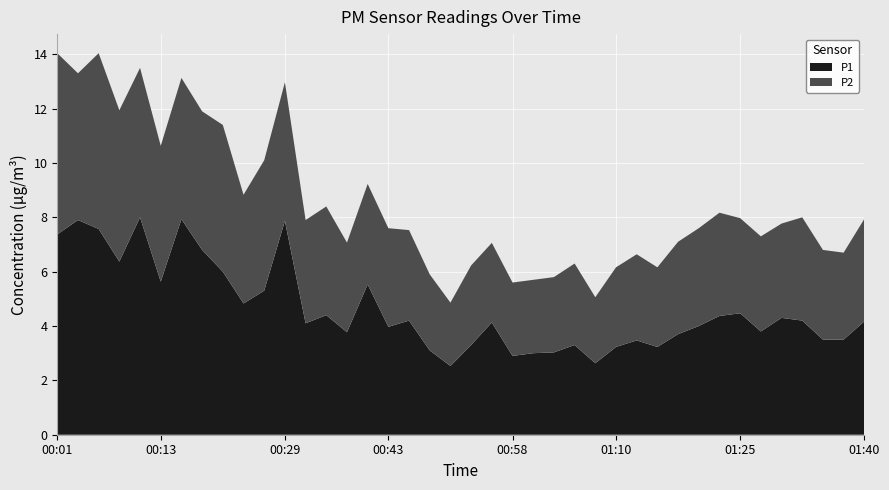

Reading left to right, extract all data points from this chart.

P1: 00:01=7.4	00:03=7.9	00:06=7.6	00:08=6.4	00:11=8.0	00:13=5.6	00:16=7.9	00:18=6.8	00:21=6.0	00:24=4.8	00:26=5.3	00:29=7.9	00:32=4.1	00:35=4.4	00:37=3.8	00:40=5.5	00:43=4.0	00:45=4.2	00:48=3.1	00:51=2.5	00:53=3.3	00:56=4.1	00:58=2.9	01:01=3.0	01:03=3.0	01:05=3.3	01:08=2.6	01:10=3.2	01:13=3.5	01:15=3.2	01:18=3.7	01:20=4.0	01:23=4.4	01:25=4.5	01:28=3.8	01:30=4.3	01:33=4.2	01:35=3.5	01:38=3.5	01:40=4.2
P2: 00:01=6.7	00:03=5.4	00:06=6.5	00:08=5.6	00:11=5.5	00:13=5.0	00:16=5.2	00:18=5.1	00:21=5.4	00:24=4.0	00:26=4.8	00:29=5.1	00:32=3.8	00:35=4.0	00:37=3.3	00:40=3.7	00:43=3.6	00:45=3.3	00:48=2.8	00:51=2.3	00:53=2.9	00:56=2.9	00:58=2.7	01:01=2.7	01:03=2.8	01:05=3.0	01:08=2.4	01:10=2.9	01:13=3.2	01:15=2.9	01:18=3.4	01:20=3.6	01:23=3.8	01:25=3.5	01:28=3.5	01:30=3.5	01:33=3.8	01:35=3.3	01:38=3.2	01:40=3.8